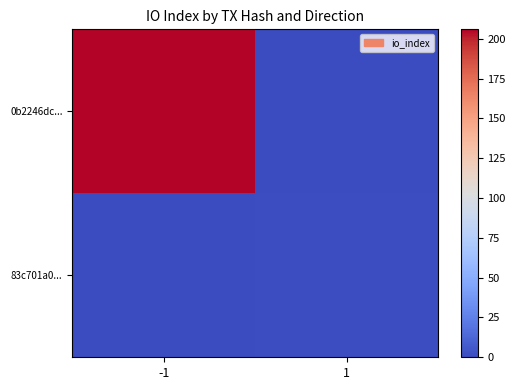

Reading left to right, extract all data points from this chart.

0b2246dc...: -1=206	1=0
83c701a0...: -1=0	1=1